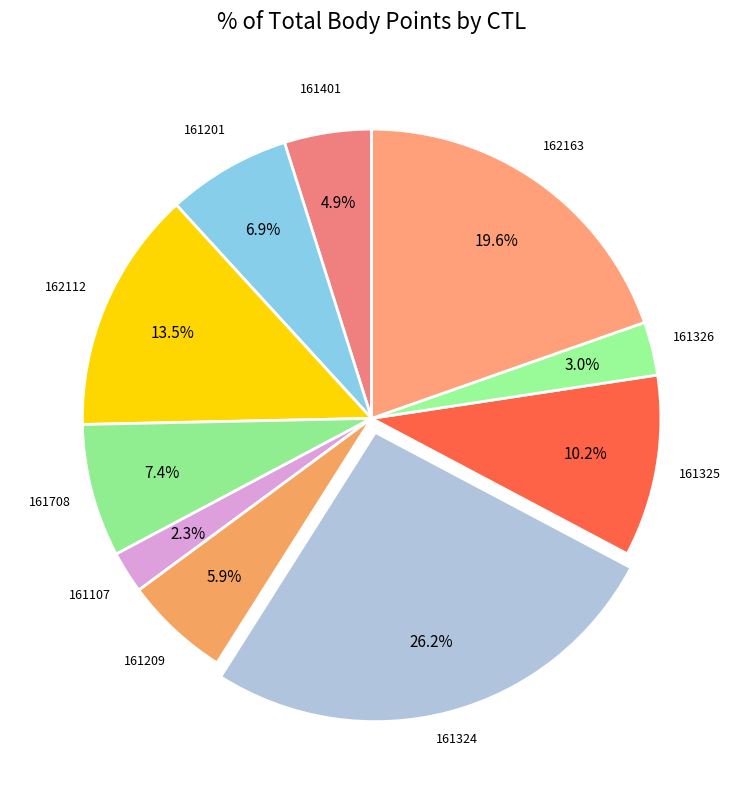

Count the number of slices in the pie.

10